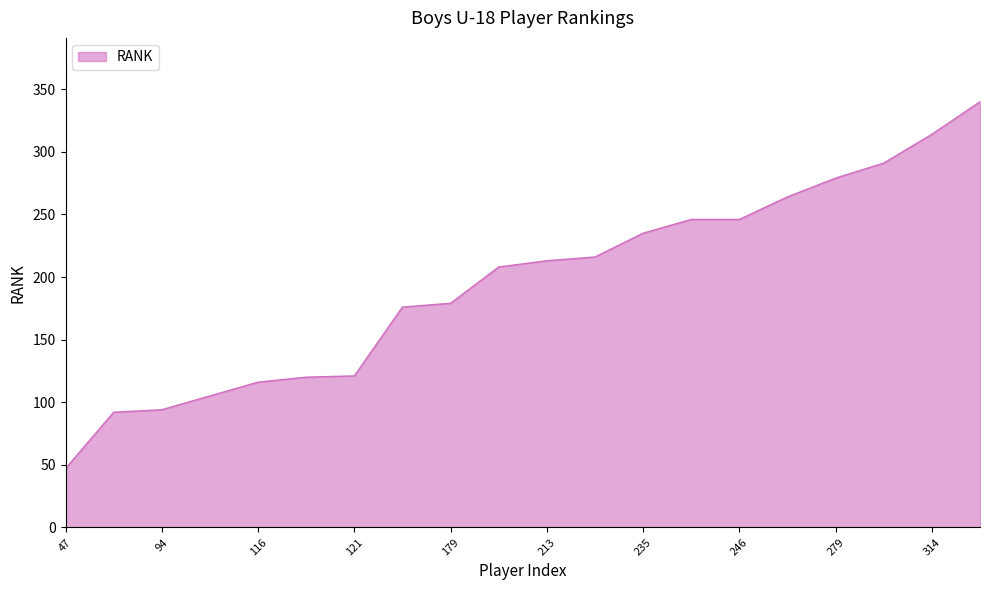

What is the difference between the maximum and minimum values?

293